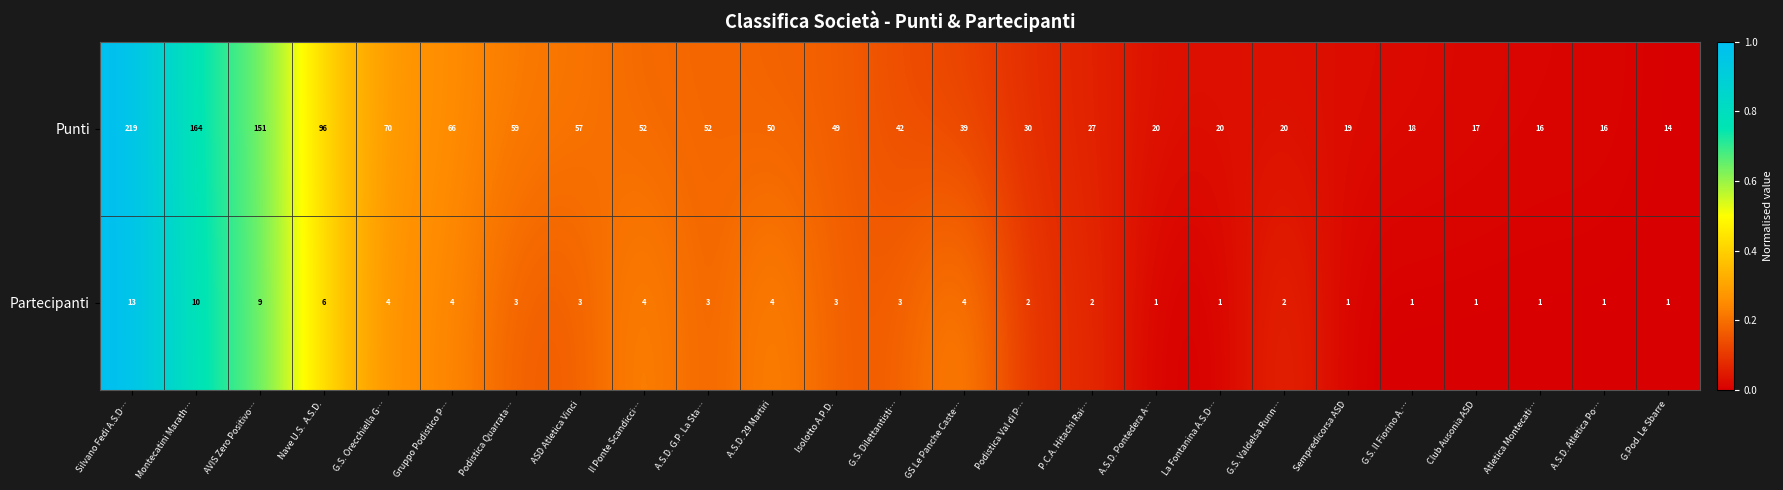

Which category has the highest value across all series?

Silvano Fedi A.S.D…